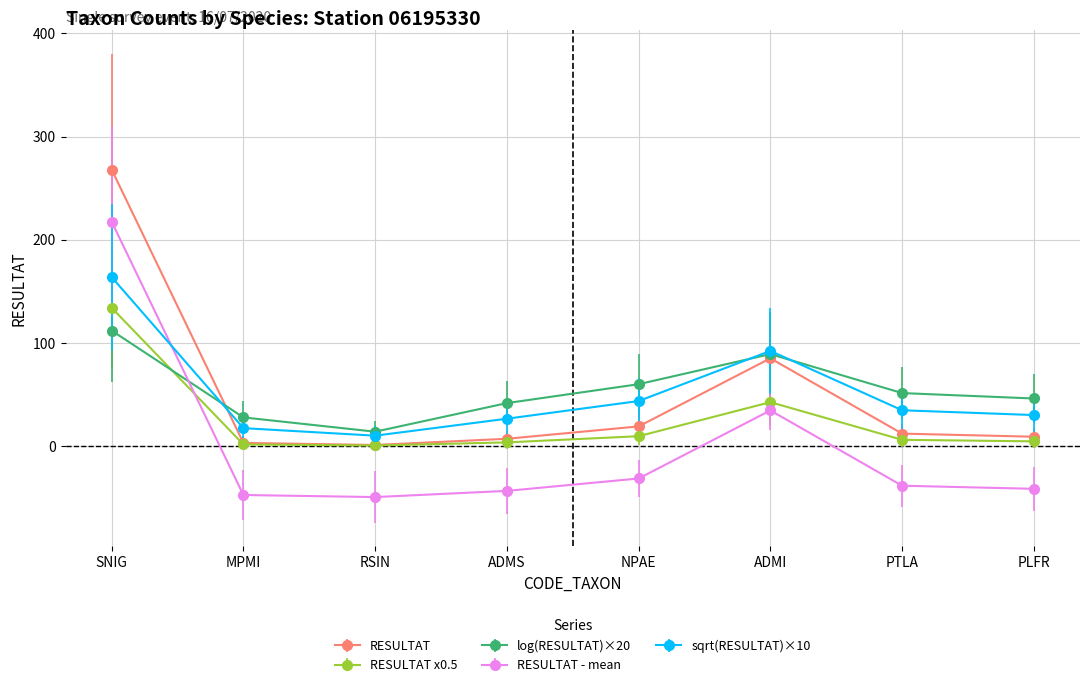

List the series in order of their peak value, lowest first.

log(RESULTAT)×20, RESULTAT x0.5, sqrt(RESULTAT)×10, RESULTAT - mean, RESULTAT